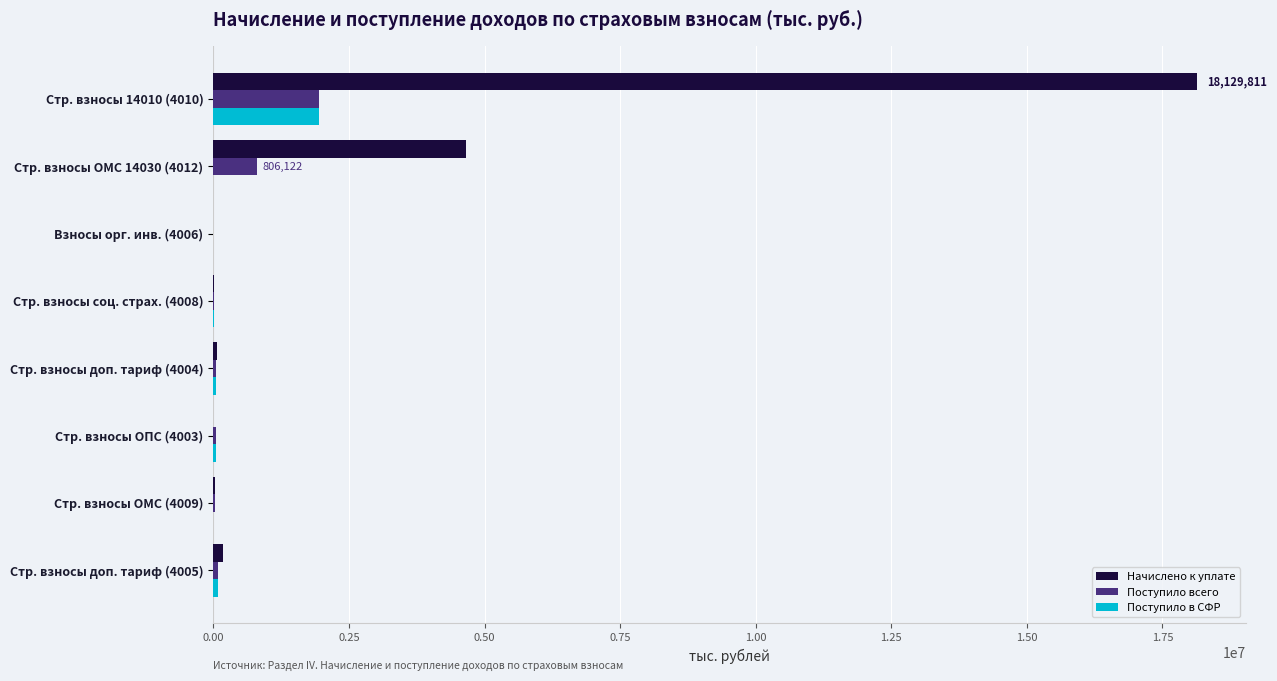

Count the number of data series in this chart.

3